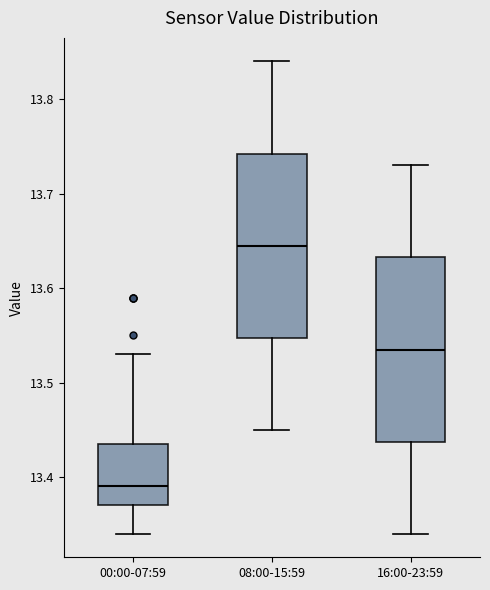

Reading left to right, transcribe this box plot: for each box, give where its median line is, the range the box spans, and where its two whiskers end, as read against the y-axis. The values are not printed on the chart, so give them approximately, as read against the axis.

00:00-07:59: median 13.39, box 13.37 to 13.44, whiskers 13.34 to 13.53
08:00-15:59: median 13.65, box 13.55 to 13.74, whiskers 13.45 to 13.84
16:00-23:59: median 13.54, box 13.44 to 13.63, whiskers 13.34 to 13.73